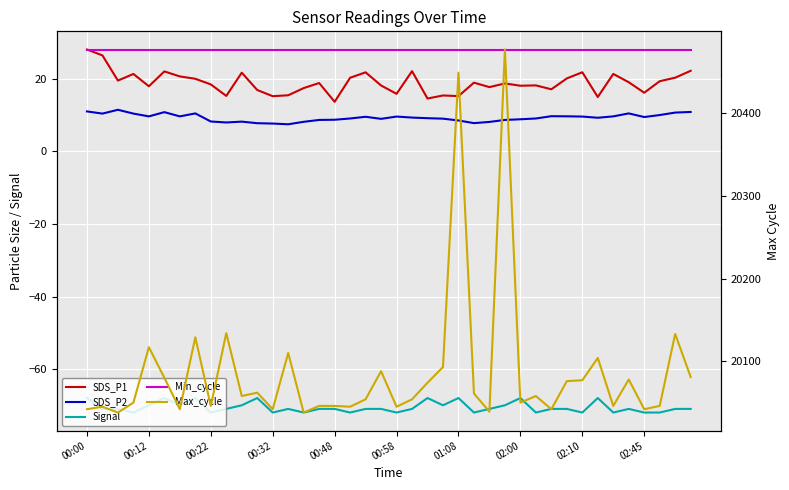

True or false: Signal and SDS_P1 cross at least once.

False